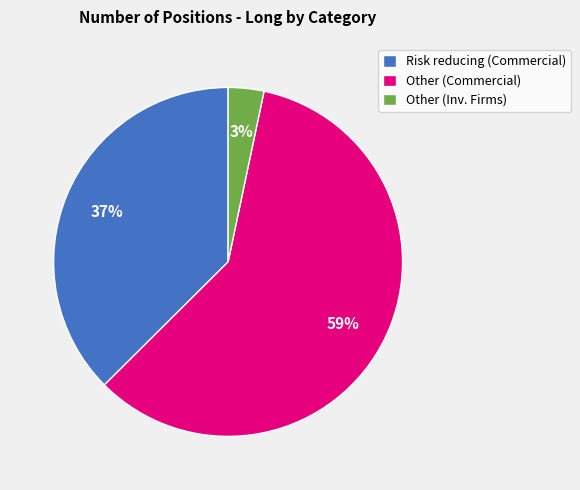

Rank the categories by value from highest to lowest.

Other (Commercial), Risk reducing (Commercial), Other (Inv. Firms)